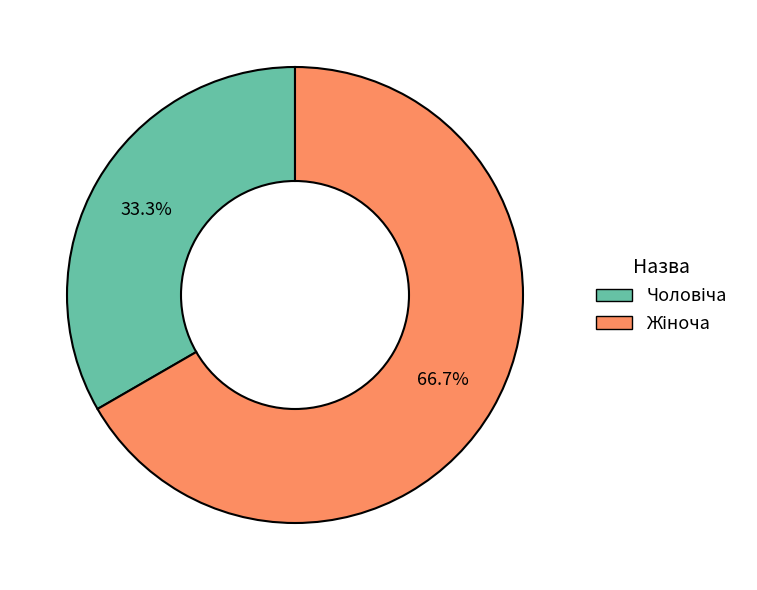

Does any single category account for the majority?

Yes